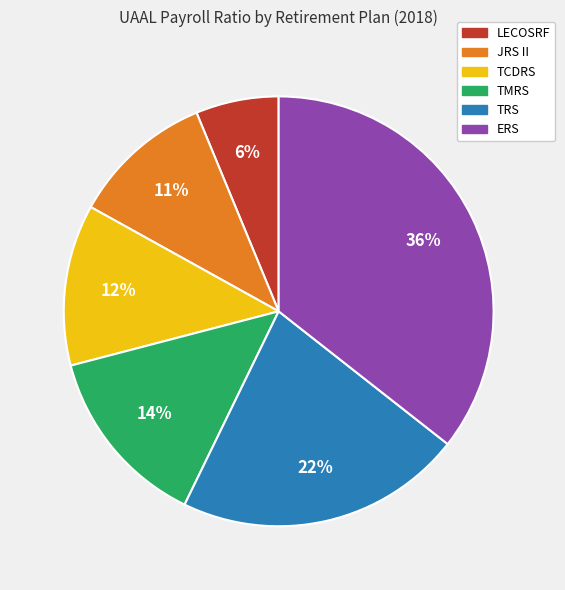

The TMRS slice represents 1% of the pie. True or false?

False